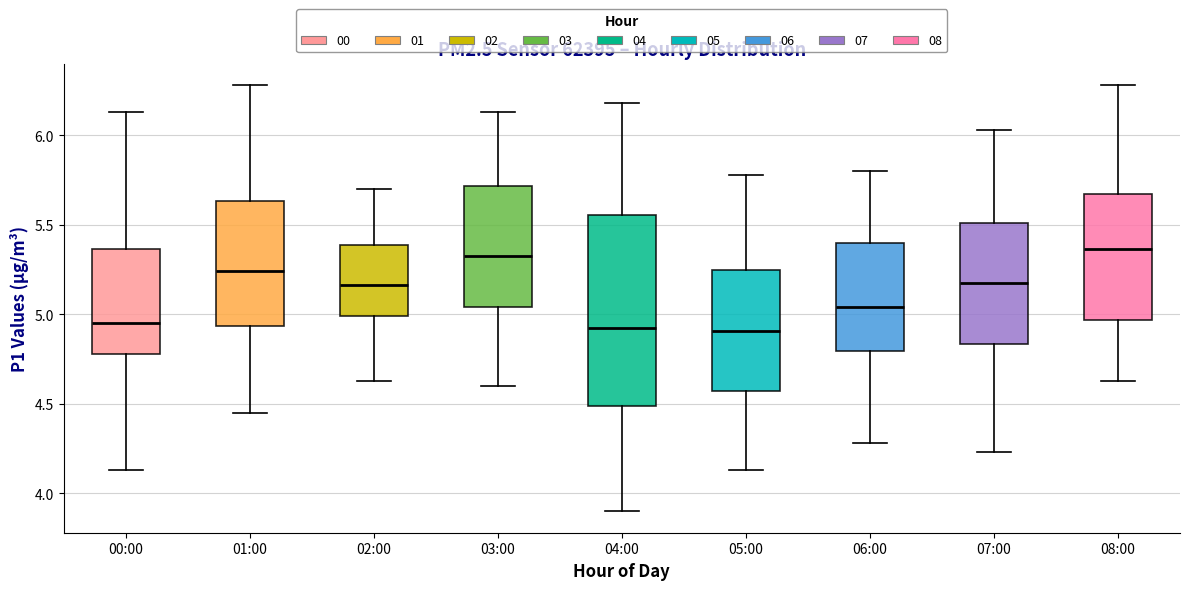

Comparing the boxes themselves (not the whiskers), which one is the tallest?

04:00